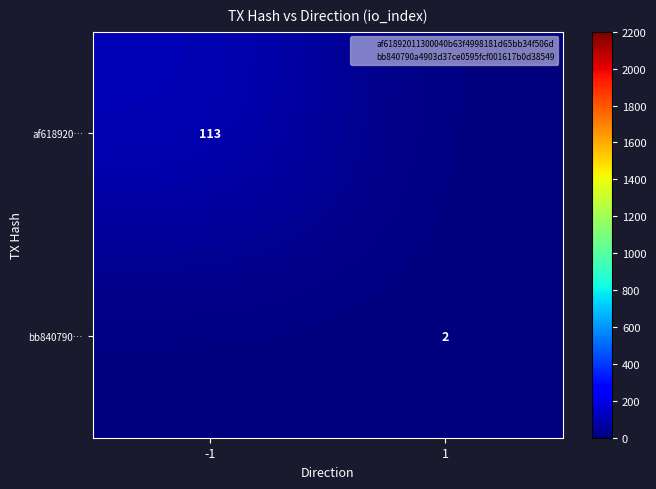

Is it true that af618920… equals 113 at -1?

True